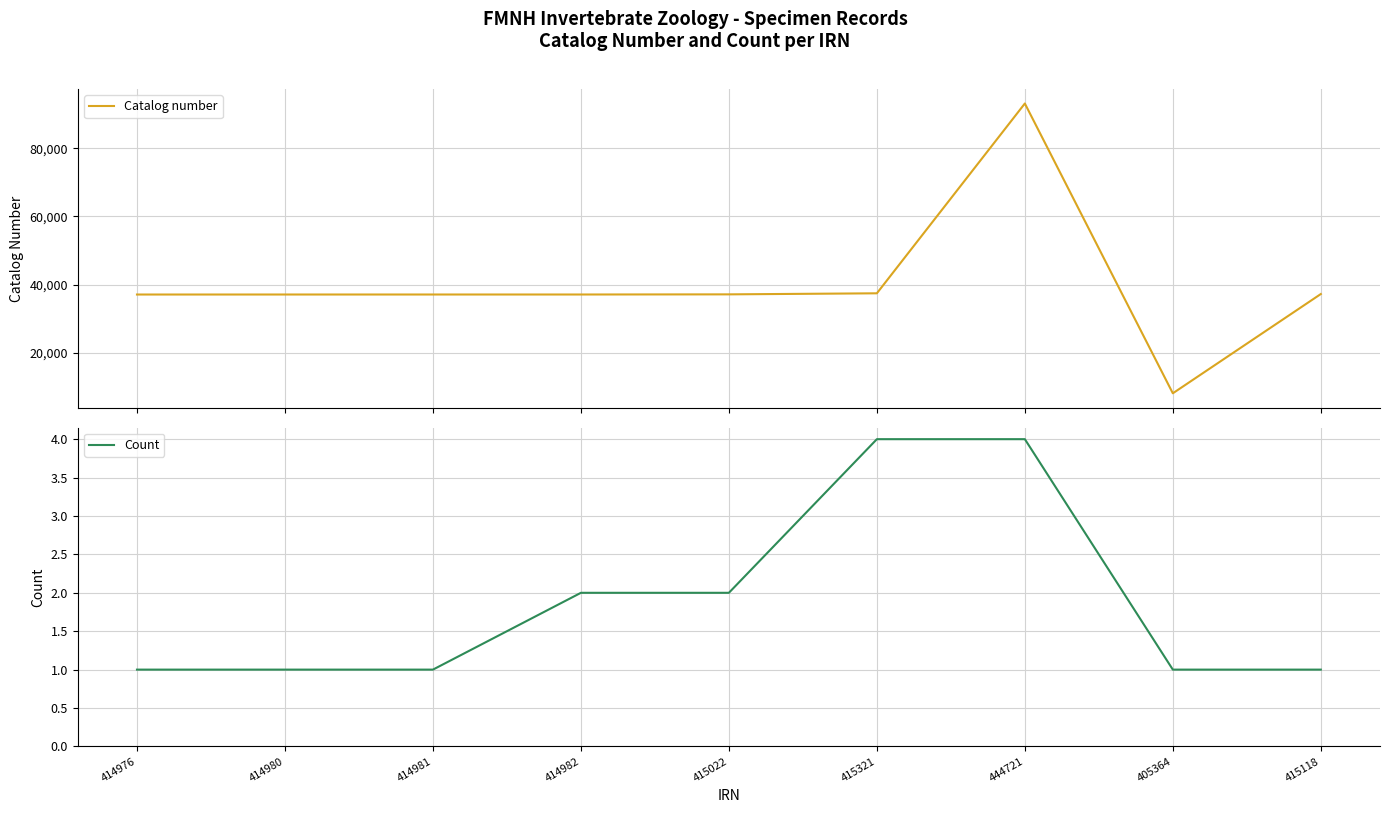

What is the highest value of the Count series?

4